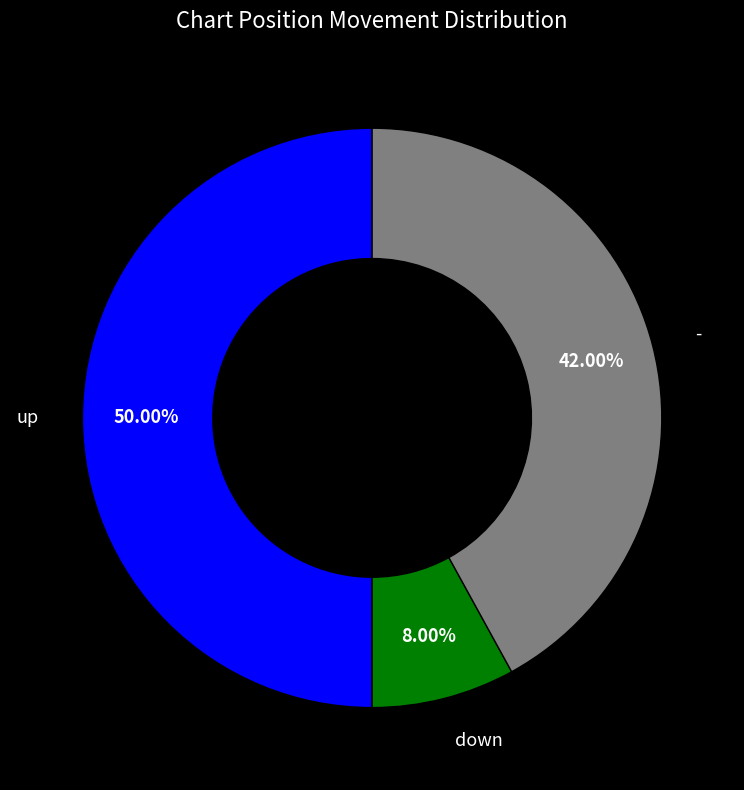

Which has a higher value, - or up?

up